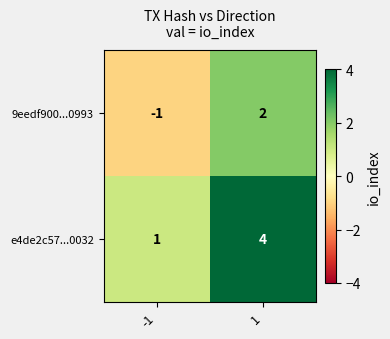

Rank the series at -1 from lowest to highest value.

9eedf900...0993, e4de2c57...0032